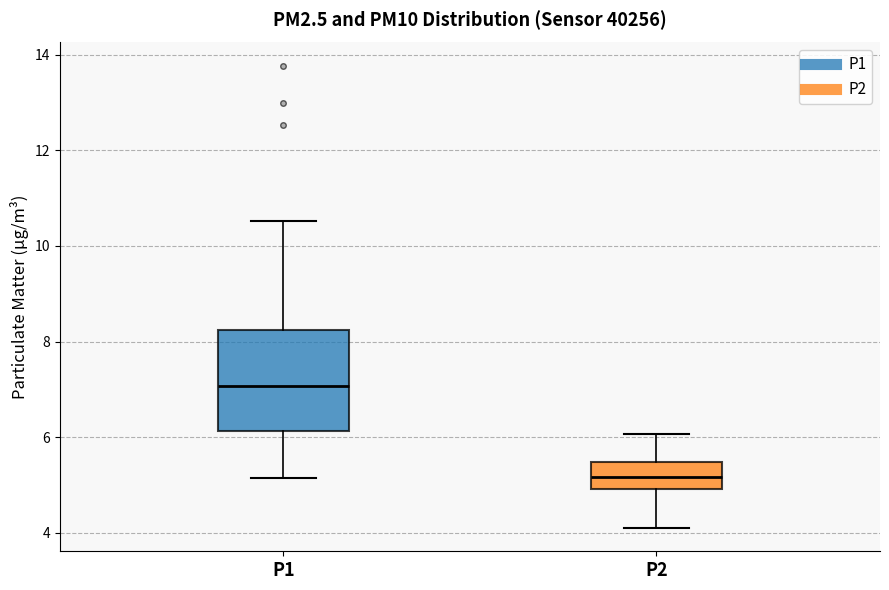

Reading left to right, transcribe this box plot: for each box, give where its median line is, the range the box spans, and where its two whiskers end, as read against the y-axis. The values are not printed on the chart, so give them approximately, as read against the axis.

P1: median 7.0, box 6.2 to 8.2, whiskers 5.2 to 10.6
P2: median 5.2, box 5.0 to 5.4, whiskers 4.2 to 6.0